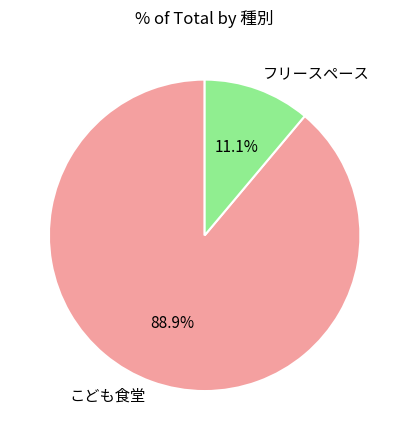

Rank the categories by value from highest to lowest.

こども食堂, フリースペース